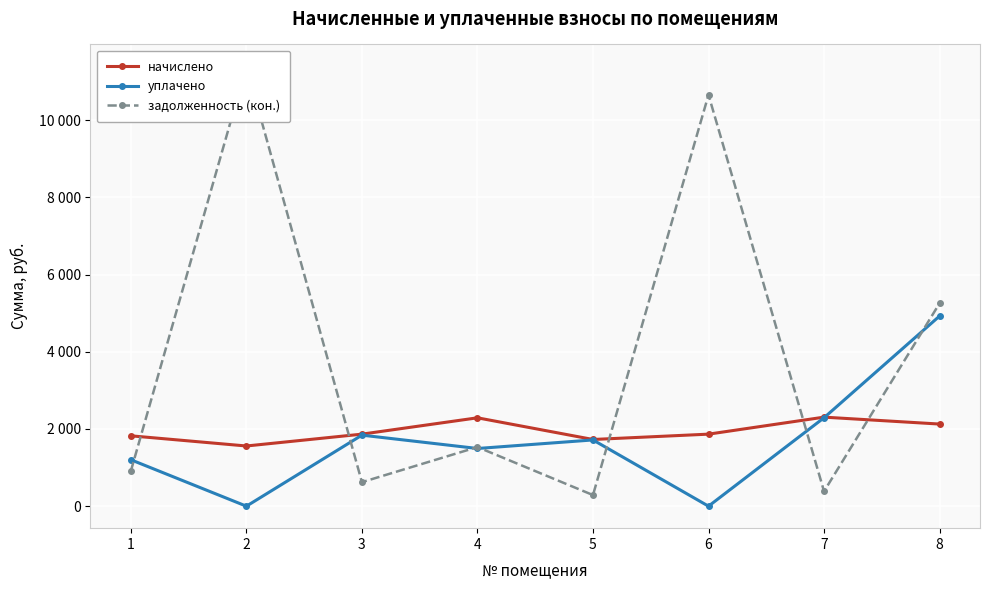

List the series in order of their peak value, highest first.

задолженность (кон.), уплачено, начислено